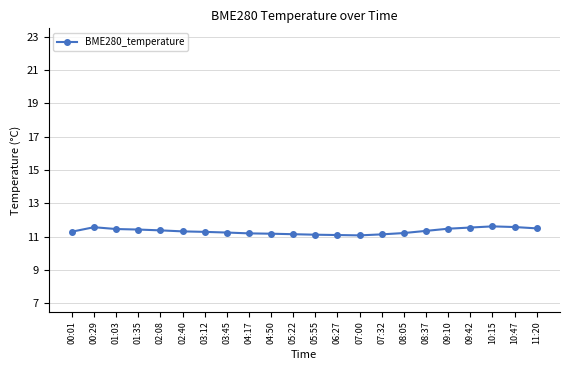

Approximately how many times larger is the value at 03:45 compared to 01:35?

1.0